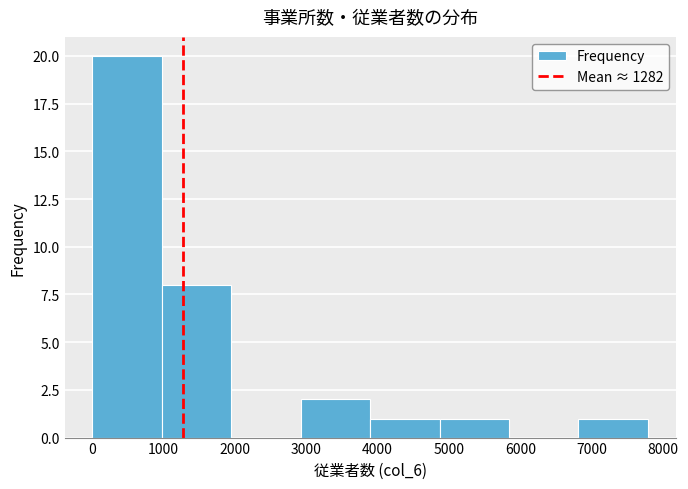

Reading left to right, list every bar in this chart as the range it spans on the x-axis followed by its height. Neither the bar edges nor the heights are printed on the chart, so give them approximately, as read against the axes.

0 to 1000: 20
1000 to 2000: 8
2000 to 2900: 0
2900 to 3900: 2
3900 to 4900: 1
4900 to 5800: 1
5800 to 6800: 0
6800 to 7800: 1